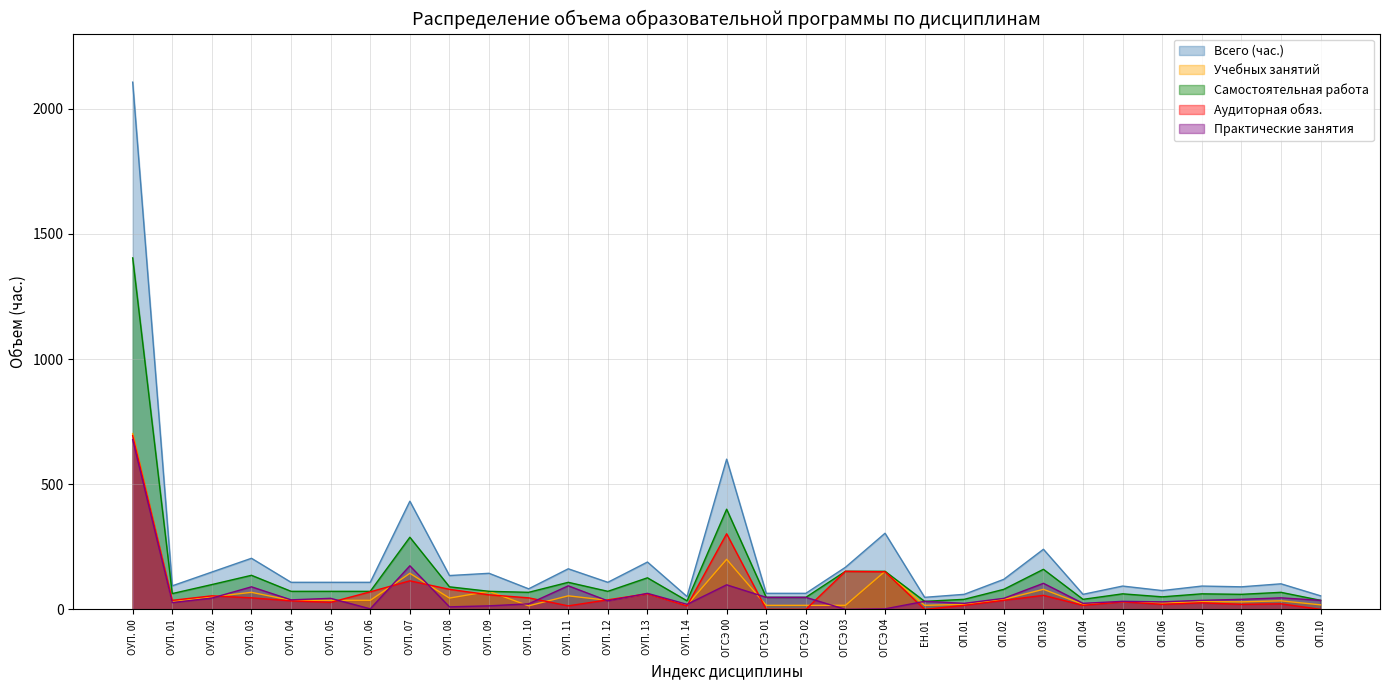

What is the value of the Учебных занятий point at the 27th from the left?

25